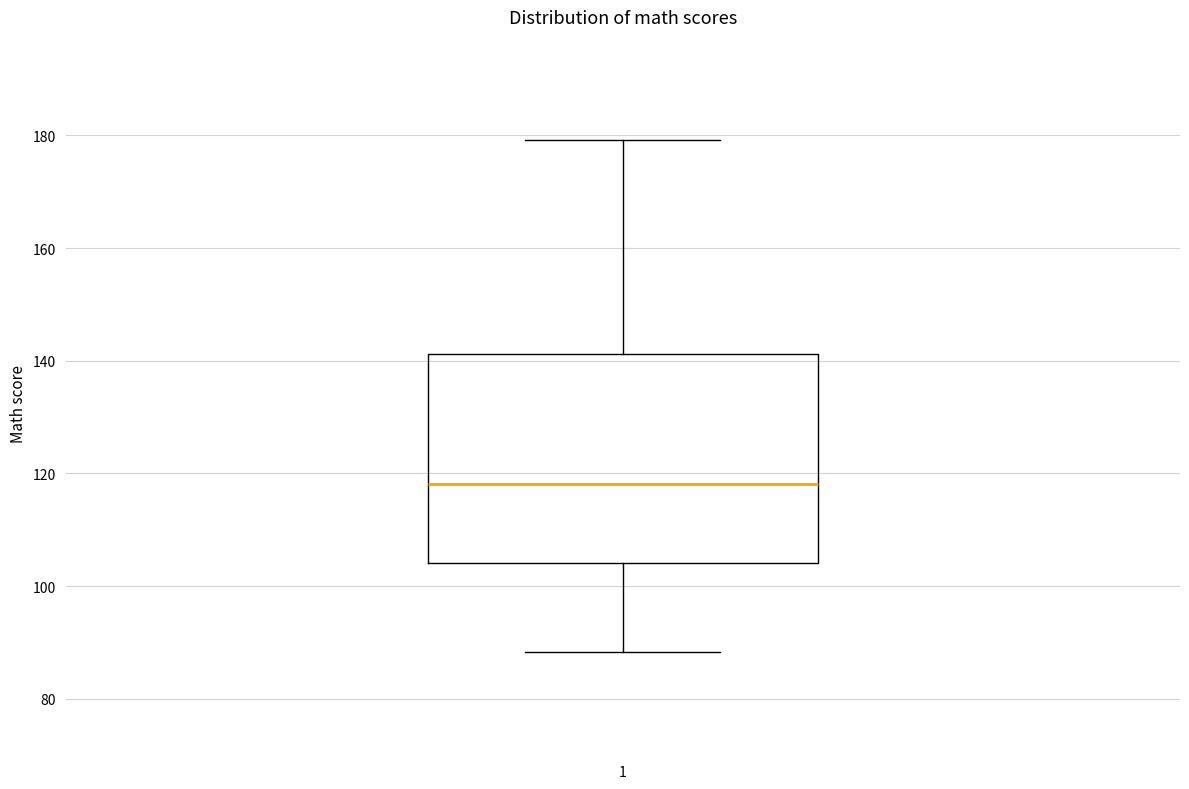

Where is the upper edge of the box at x = 1 on the y-axis? The values are not printed on the chart, so give them approximately, as read against the axis.

142